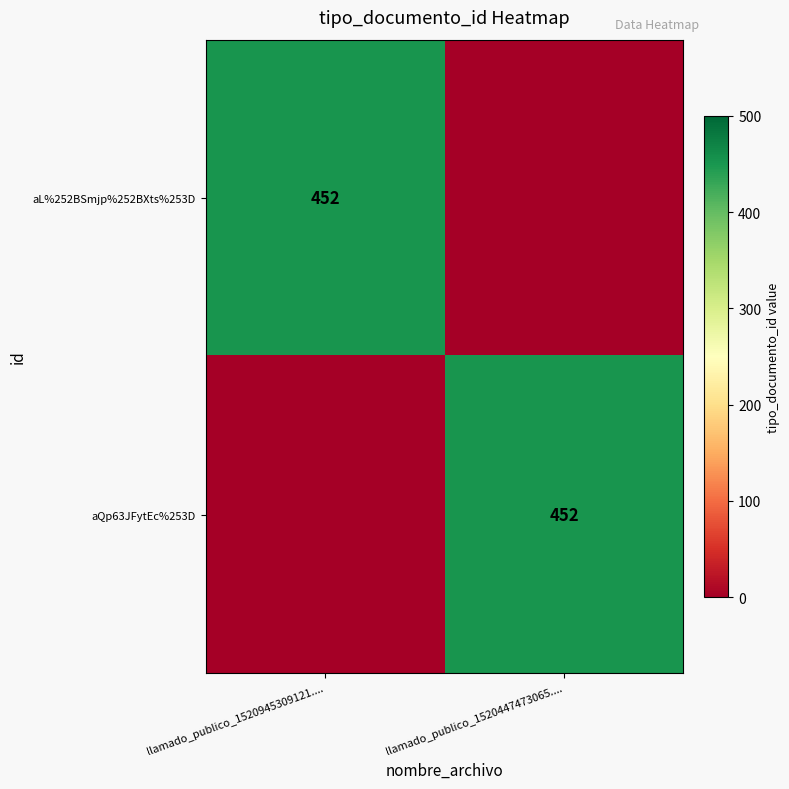

Is it true that aQp63JFytEc%253D equals 92 at llamado_publico_1520447473065....?

False